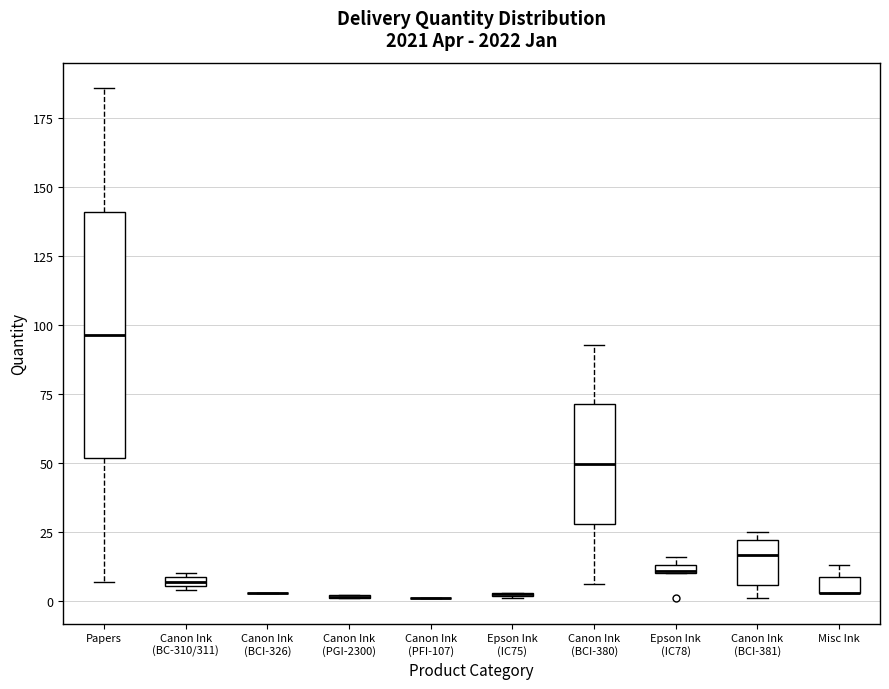

Where is the upper edge of the box for Canon Ink (BC-310/311) on the y-axis? The values are not printed on the chart, so give them approximately, as read against the axis.

10